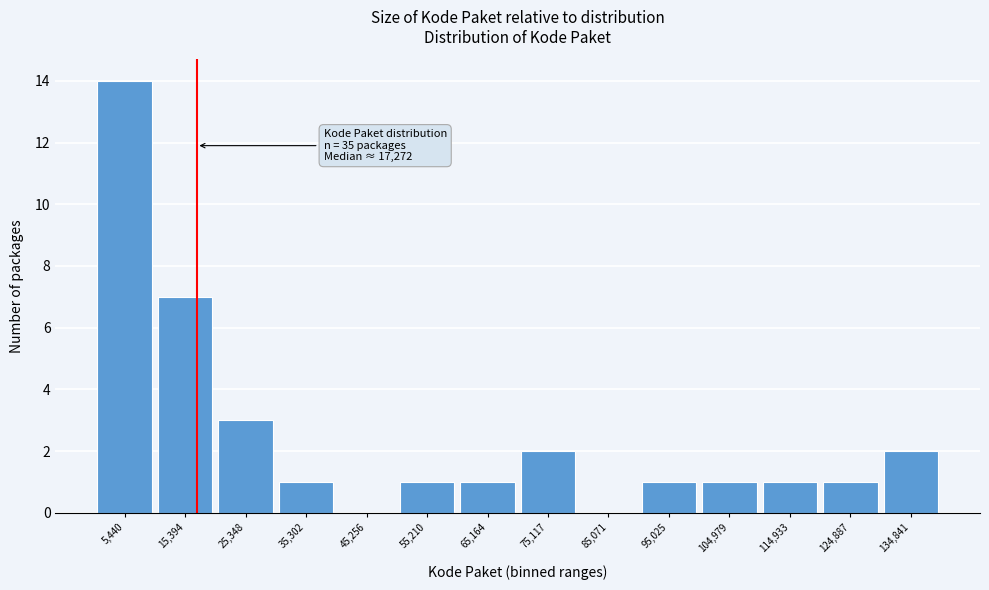

Over which range of the x-axis is the bar tallest?

0 to 10000